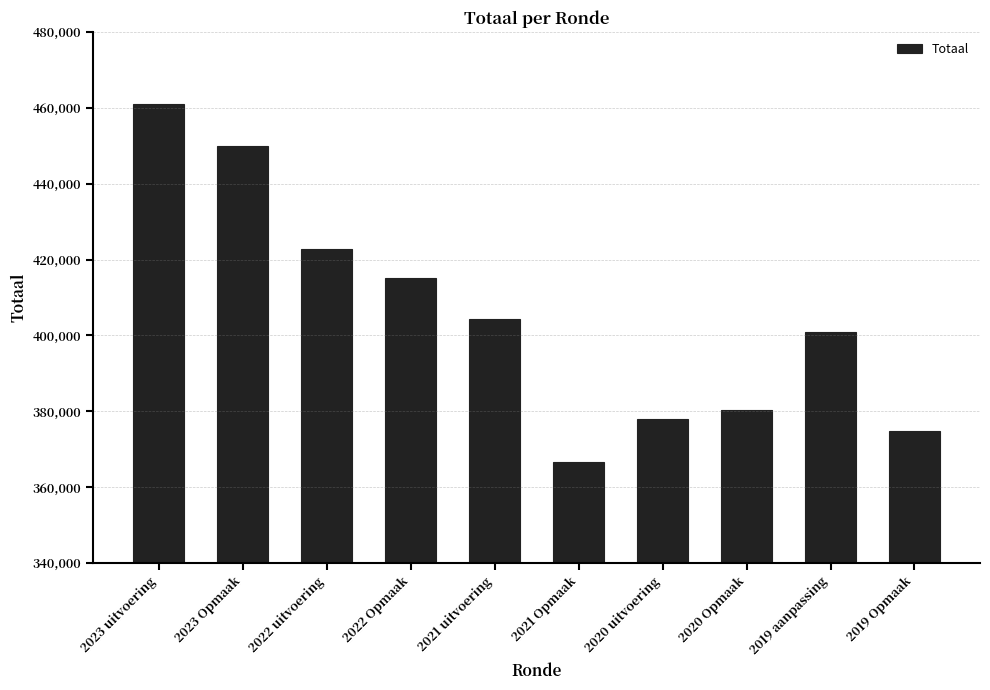

How many bars are there in total?

10